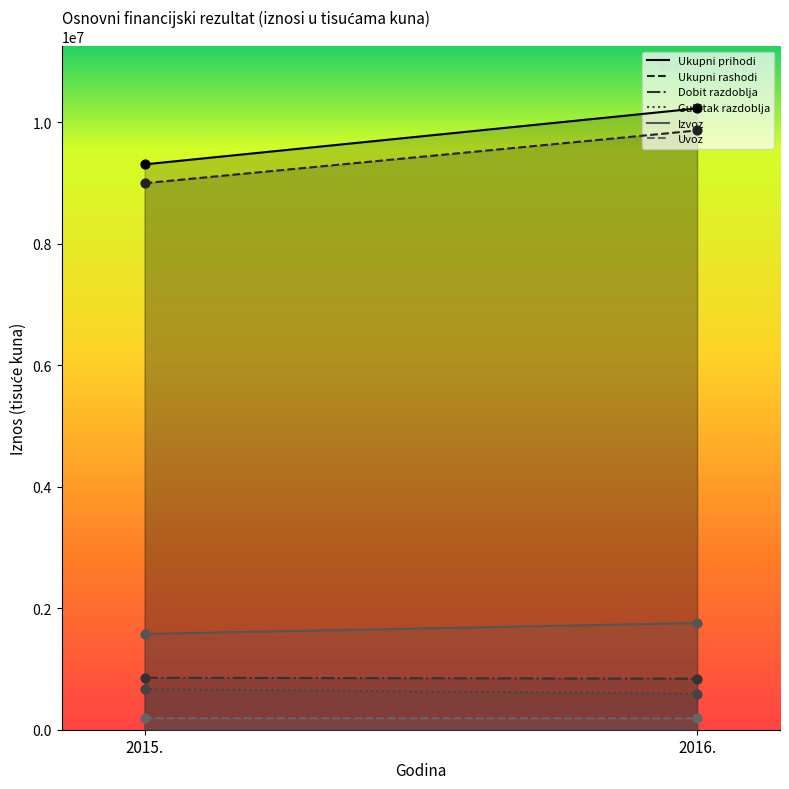

What is the total value across all series at 2016.?

23460939